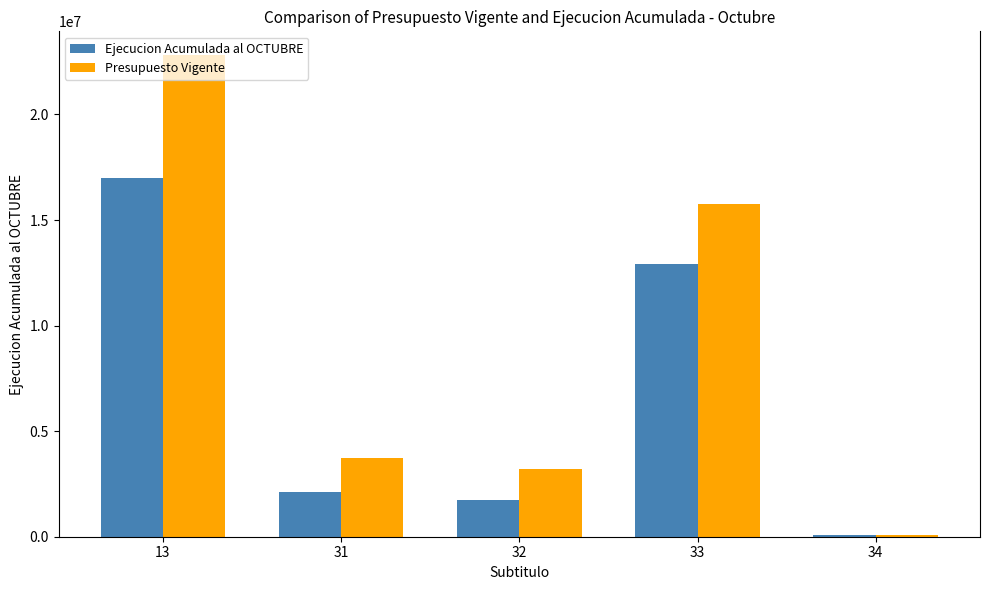

What is the value of the Ejecucion Acumulada al OCTUBRE bar at the 4th from the left?

12939967